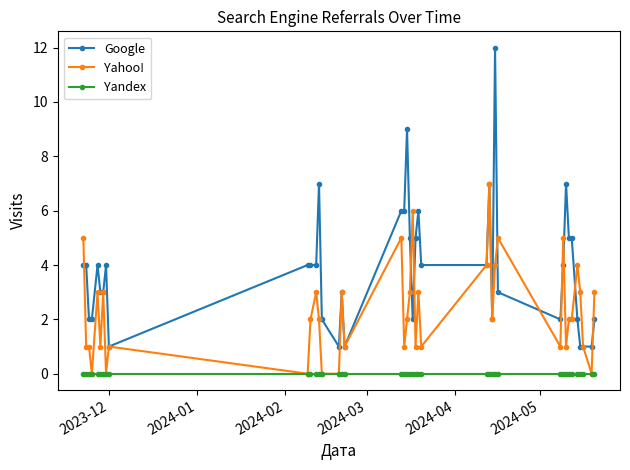

What are all the series names shown in the legend?

Google, Yahoo!, Yandex